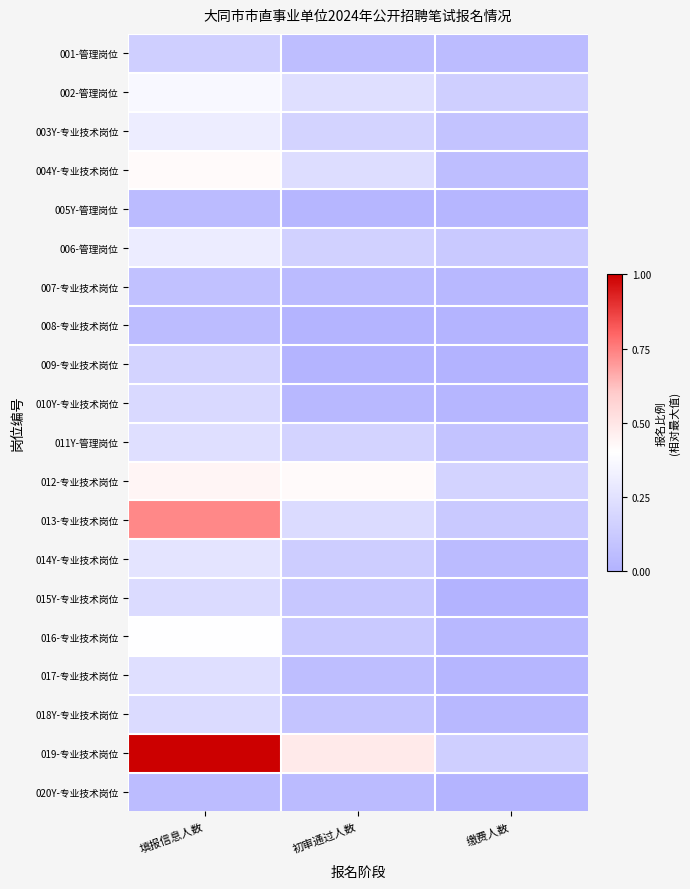

Reading right to left, what are all the values shown in this chart?

001-管理岗位: 缴费人数=0.1	初审通过人数=0.1	填报信息人数=0.2
002-管理岗位: 缴费人数=0.2	初审通过人数=0.2	填报信息人数=0.4
003Y-专业技术岗位: 缴费人数=0.1	初审通过人数=0.2	填报信息人数=0.3
004Y-专业技术岗位: 缴费人数=0.1	初审通过人数=0.2	填报信息人数=0.4
005Y-管理岗位: 缴费人数=0.0	初审通过人数=0.0	填报信息人数=0.0
006-管理岗位: 缴费人数=0.1	初审通过人数=0.2	填报信息人数=0.3
007-专业技术岗位: 缴费人数=0.0	初审通过人数=0.0	填报信息人数=0.1
008-专业技术岗位: 缴费人数=0.0	初审通过人数=0.0	填报信息人数=0.1
009-专业技术岗位: 缴费人数=0.0	初审通过人数=0.0	填报信息人数=0.2
010Y-专业技术岗位: 缴费人数=0.0	初审通过人数=0.0	填报信息人数=0.2
011Y-管理岗位: 缴费人数=0.1	初审通过人数=0.2	填报信息人数=0.2
012-专业技术岗位: 缴费人数=0.2	初审通过人数=0.4	填报信息人数=0.4
013-专业技术岗位: 缴费人数=0.1	初审通过人数=0.2	填报信息人数=0.7
014Y-专业技术岗位: 缴费人数=0.0	初审通过人数=0.1	填报信息人数=0.3
015Y-专业技术岗位: 缴费人数=0.0	初审通过人数=0.1	填报信息人数=0.2
016-专业技术岗位: 缴费人数=0.0	初审通过人数=0.1	填报信息人数=0.4
017-专业技术岗位: 缴费人数=0.0	初审通过人数=0.1	填报信息人数=0.2
018Y-专业技术岗位: 缴费人数=0.0	初审通过人数=0.1	填报信息人数=0.2
019-专业技术岗位: 缴费人数=0.2	初审通过人数=0.5	填报信息人数=1.0
020Y-专业技术岗位: 缴费人数=0.0	初审通过人数=0.0	填报信息人数=0.1